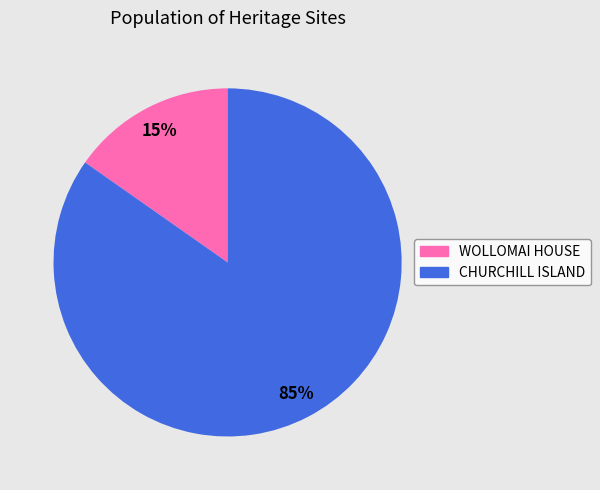

To the nearest percent, what portion does CHURCHILL ISLAND represent?

85%